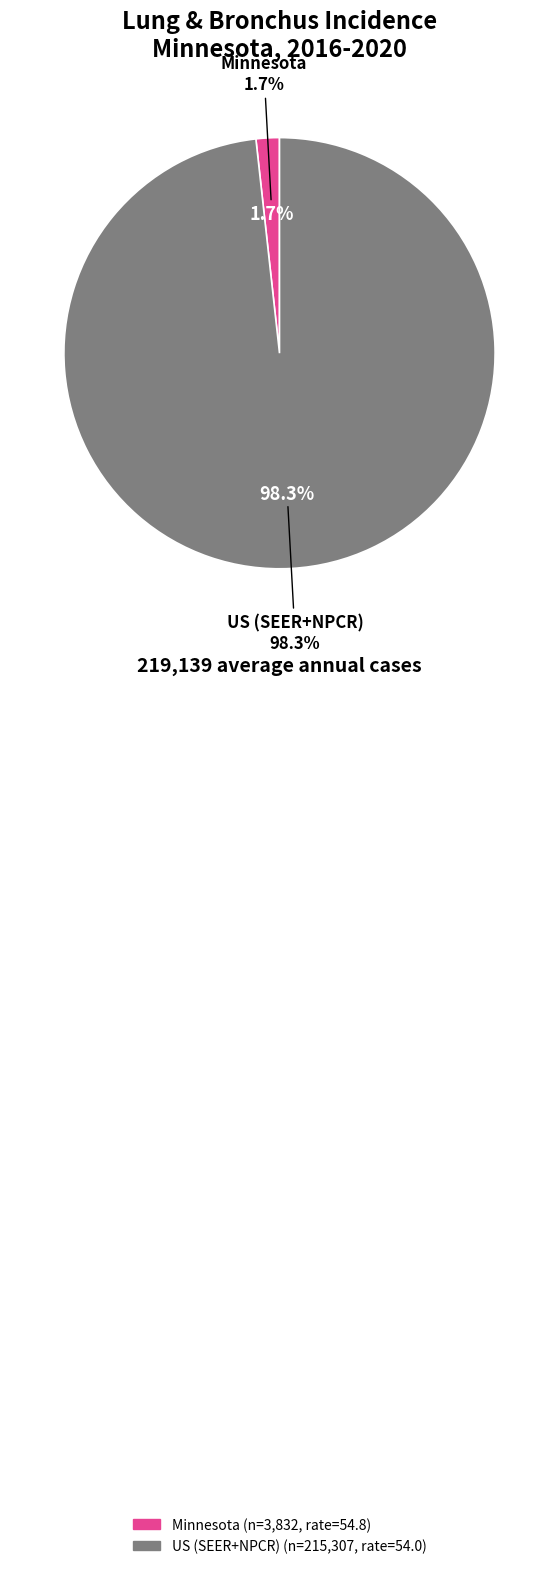

Is Minnesota the majority of the pie?

No